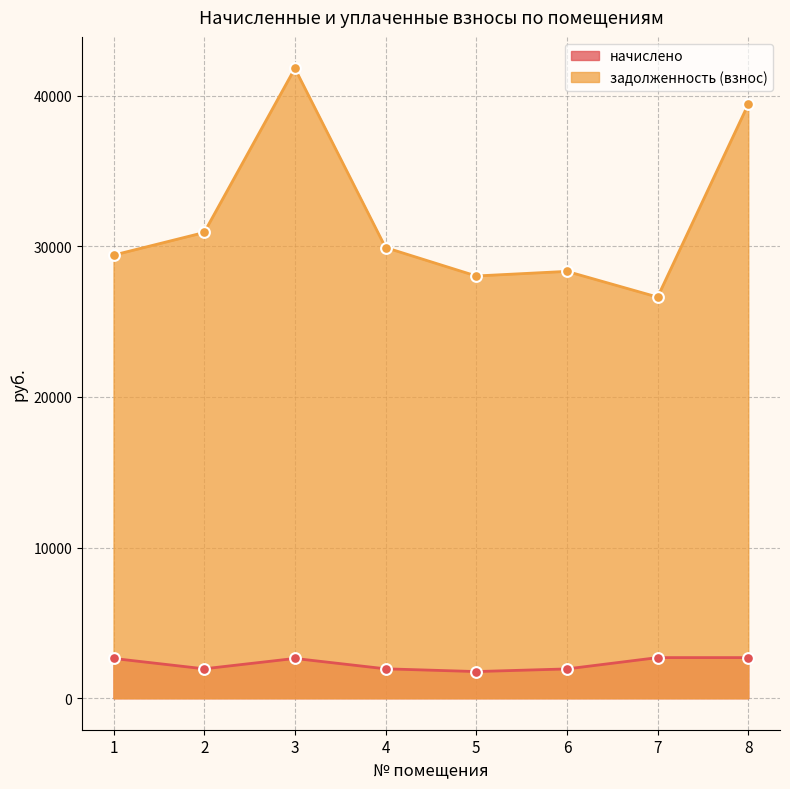

What is the total value across all series at 7?

29329.9